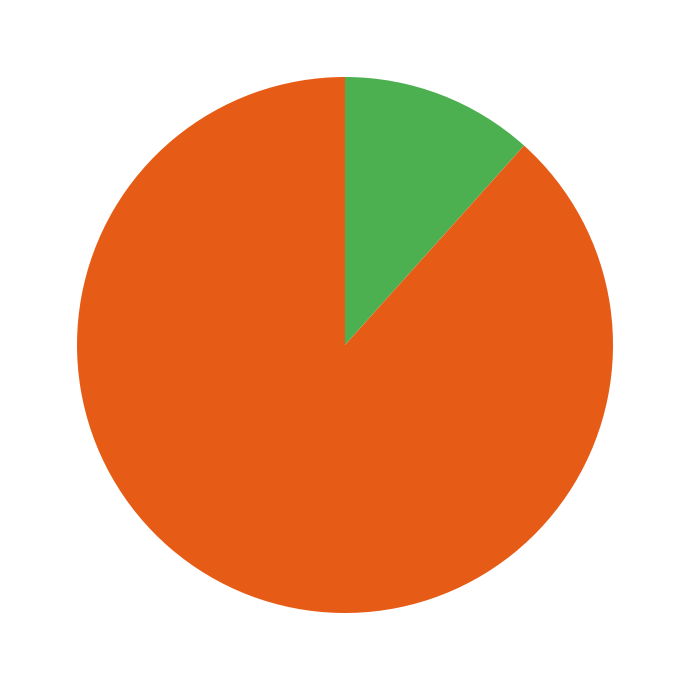

Is there any slice that represents more than half of the pie?

Yes